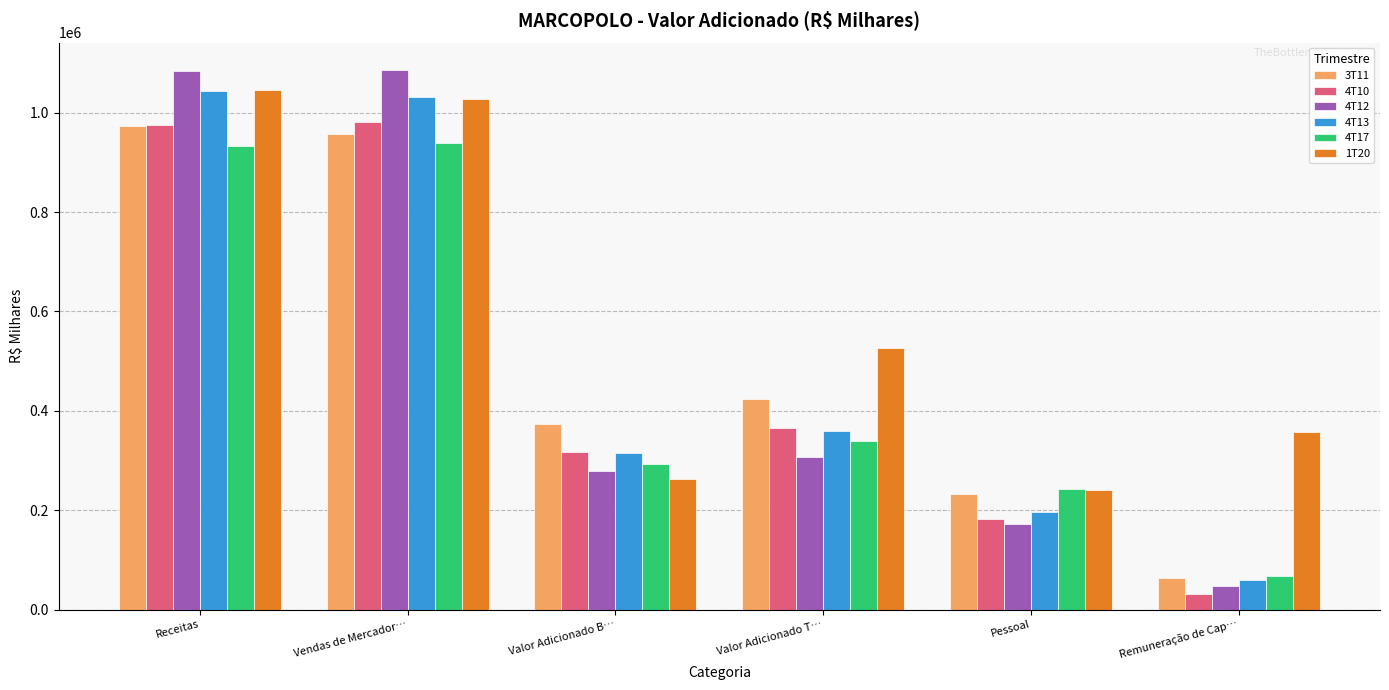

What is the maximum value shown in the chart?

1086673